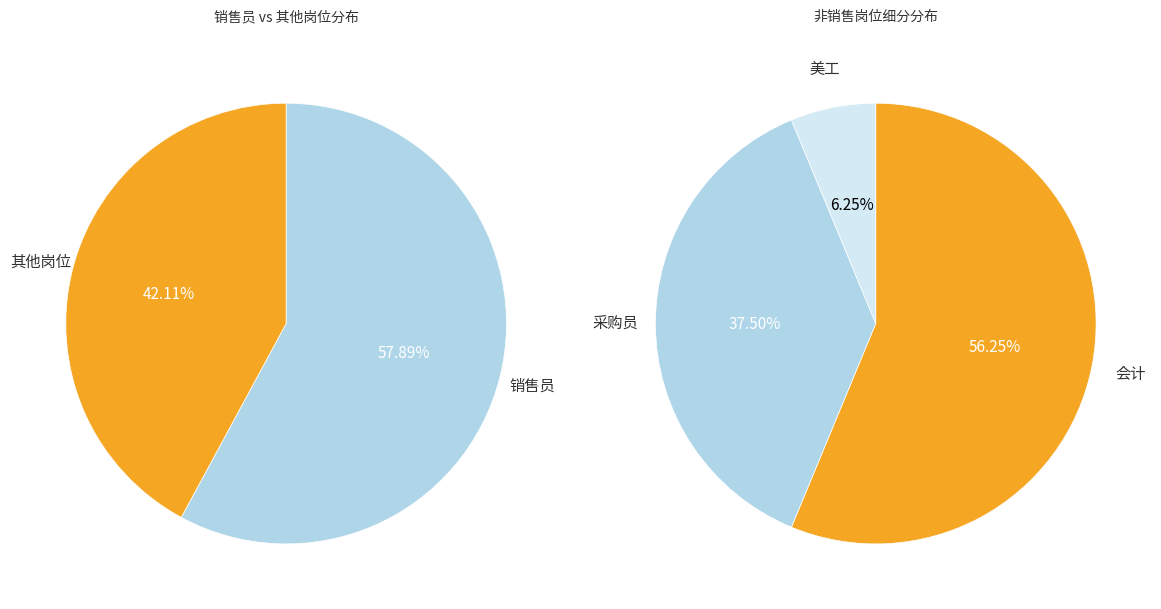

Which slice is the largest?

销售员